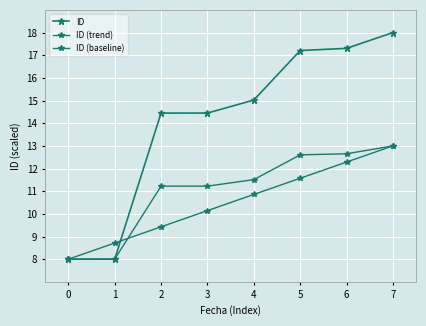

The ID (baseline) series shows 2.2 at 0. True or false?

False